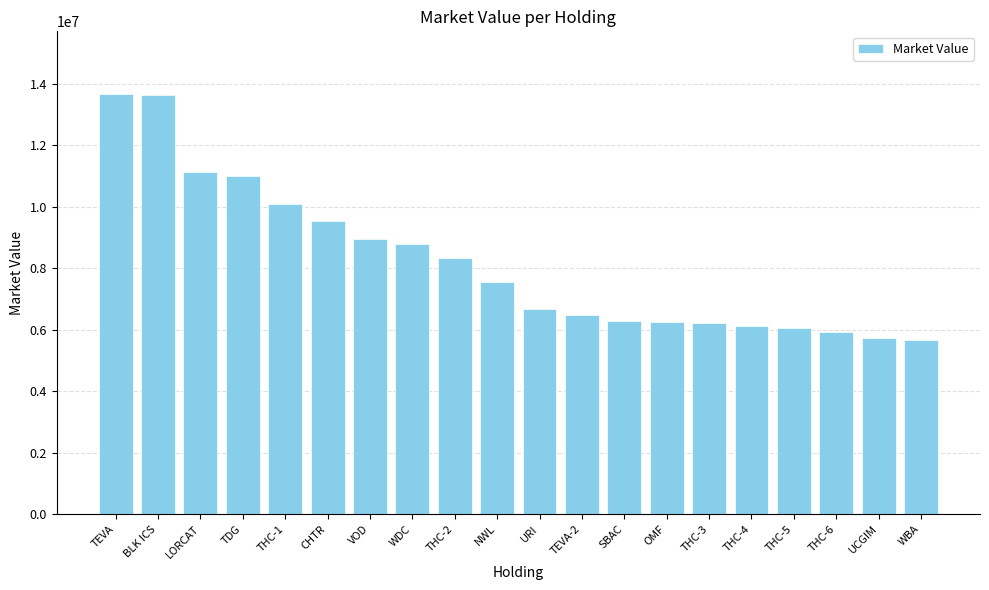

Where does the data first go above 7555666?

TEVA